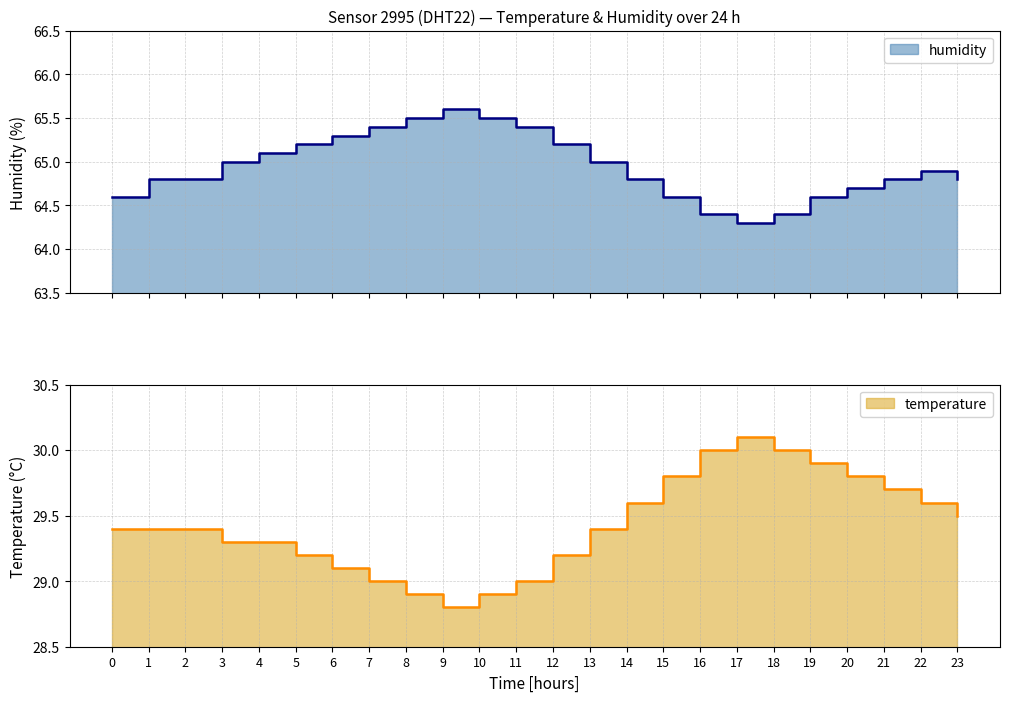

Rank the series by their maximum value, from highest to lowest.

humidity, temperature